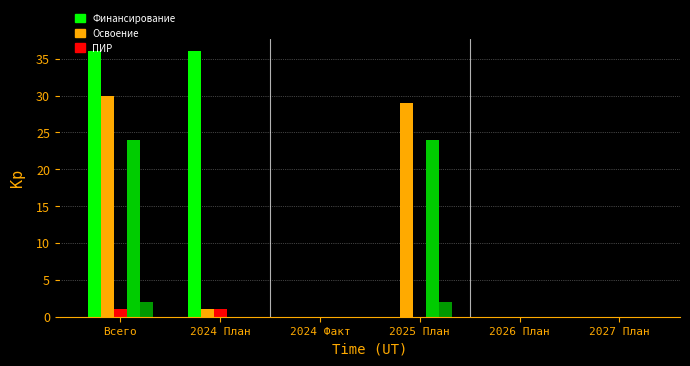

What is the greatest value displayed?

36